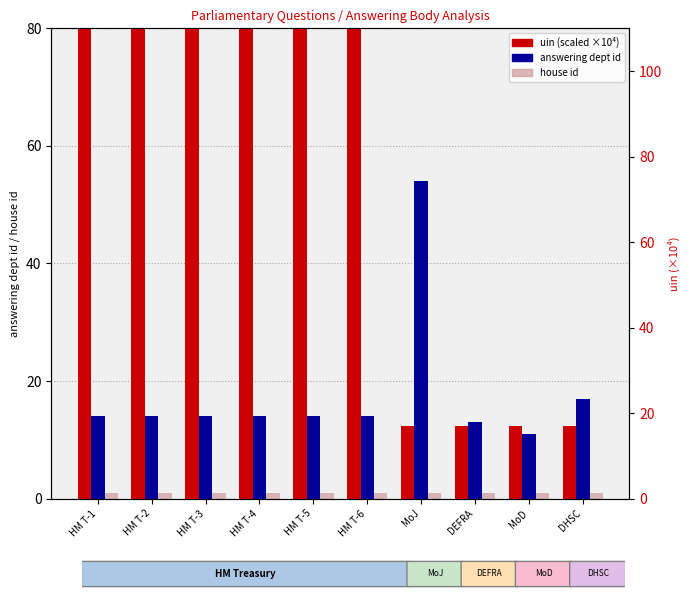

Which series changed the most between HM T-2 and HM T-3?

uin (×10⁴)